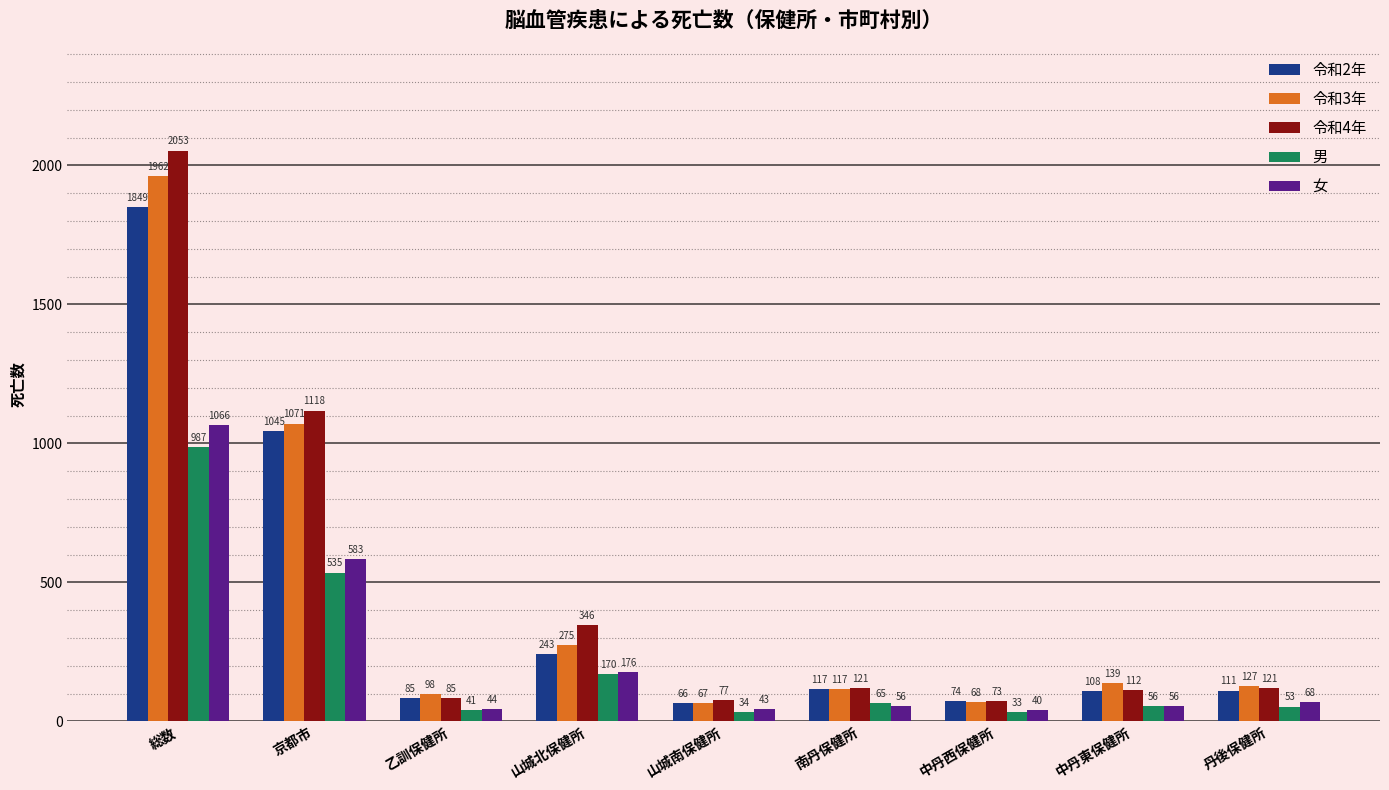

Which series has the widest spread of values?

令和4年